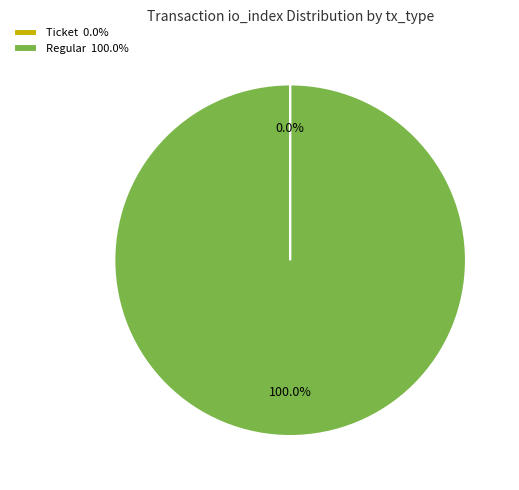

Does any single category account for the majority?

Yes